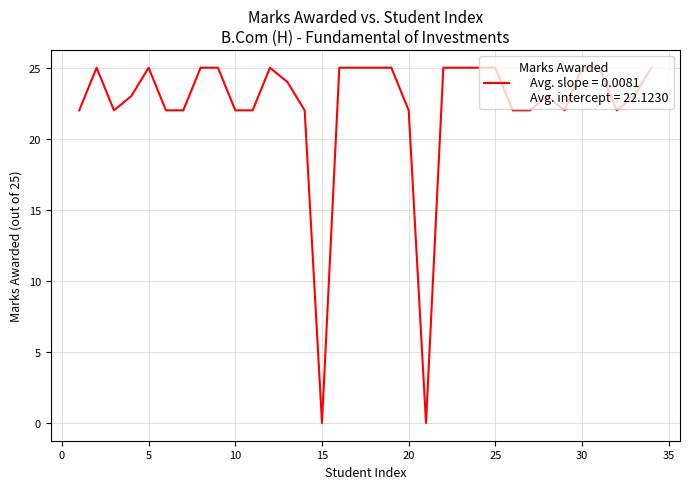

What is the maximum value shown in the chart?

25